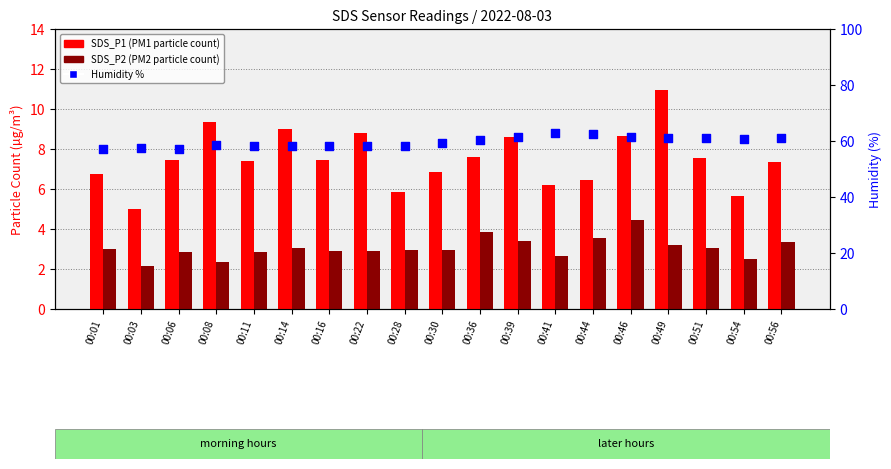

At which category is the sum across all series the highest?

00:49